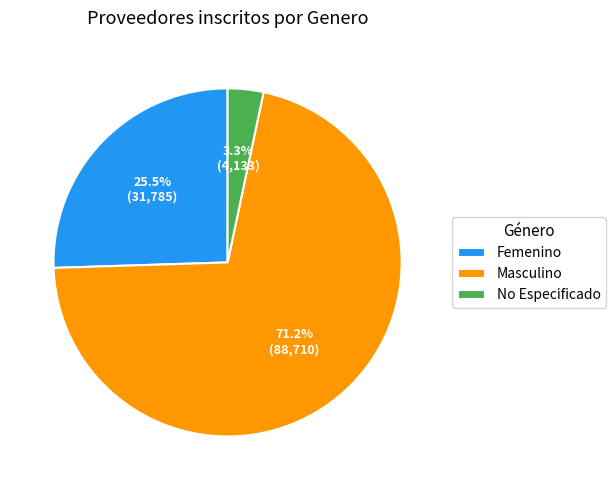

To the nearest percent, what is the difference between the largest and smallest slice percentages?

68%